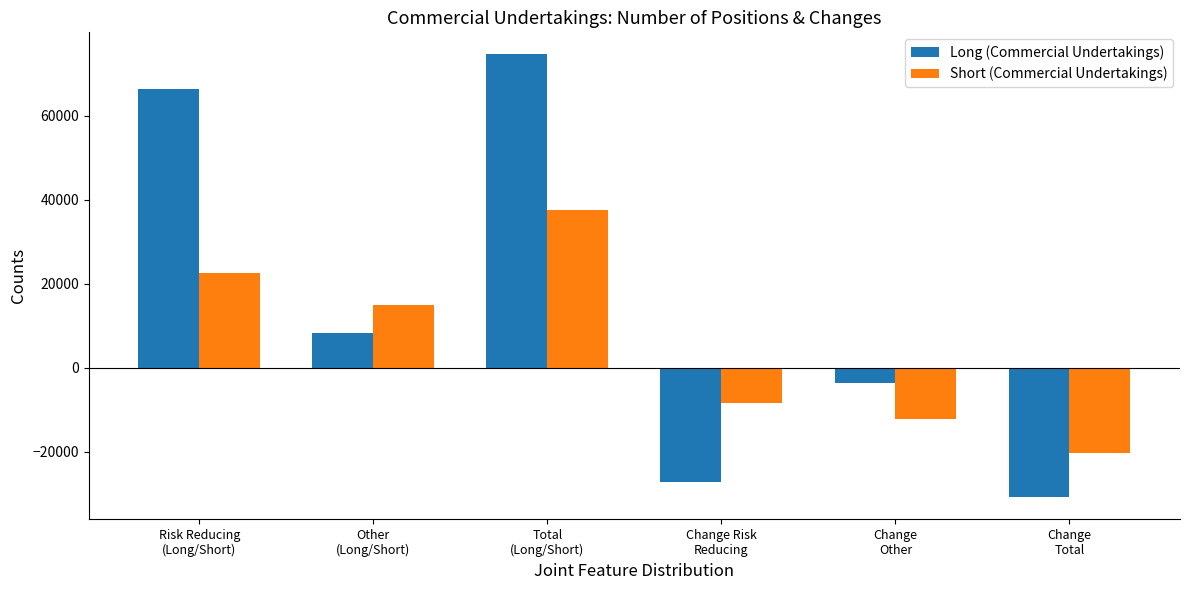

What position from the right is Risk Reducing
(Long/Short)?

6